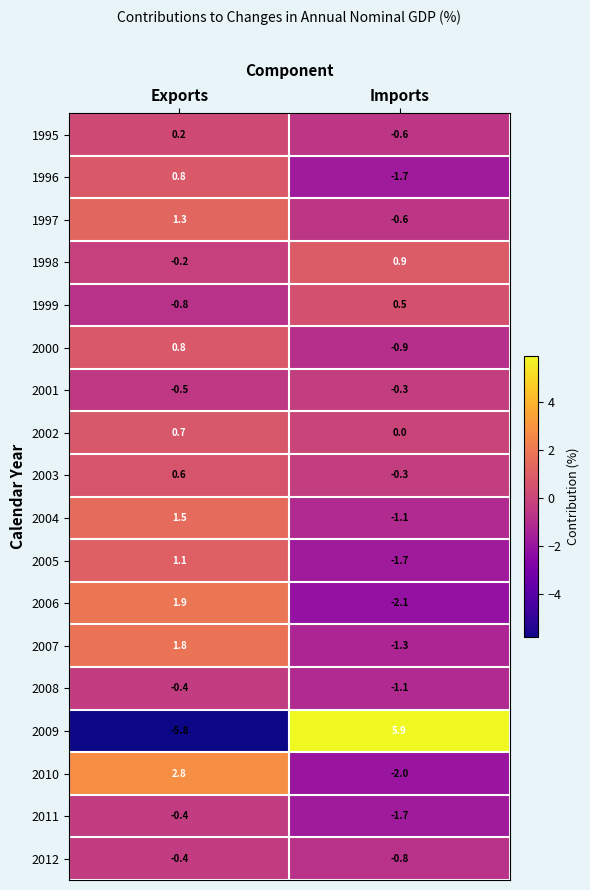

Which series has the largest total across all categories?

2010